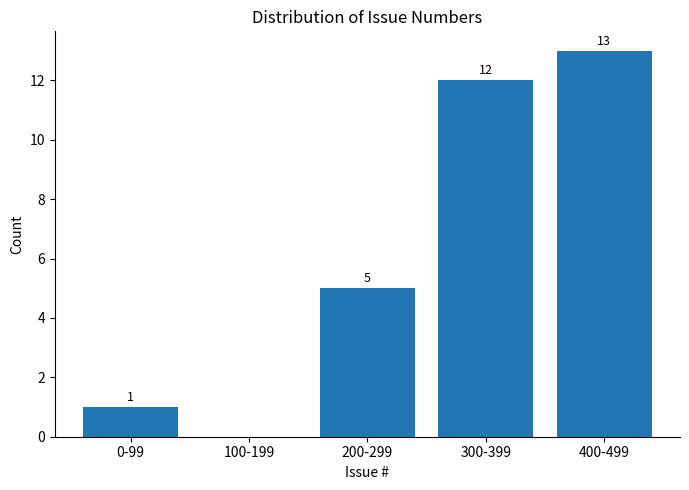

Reading left to right, list all the values displayed in this chart.

0-99=1	100-199=0	200-299=5	300-399=12	400-499=13